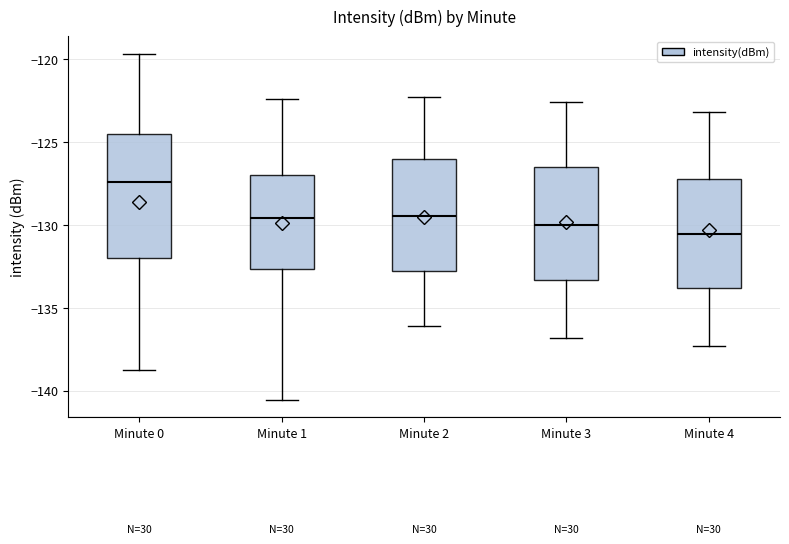

Which box's median line is the highest?

Minute 0